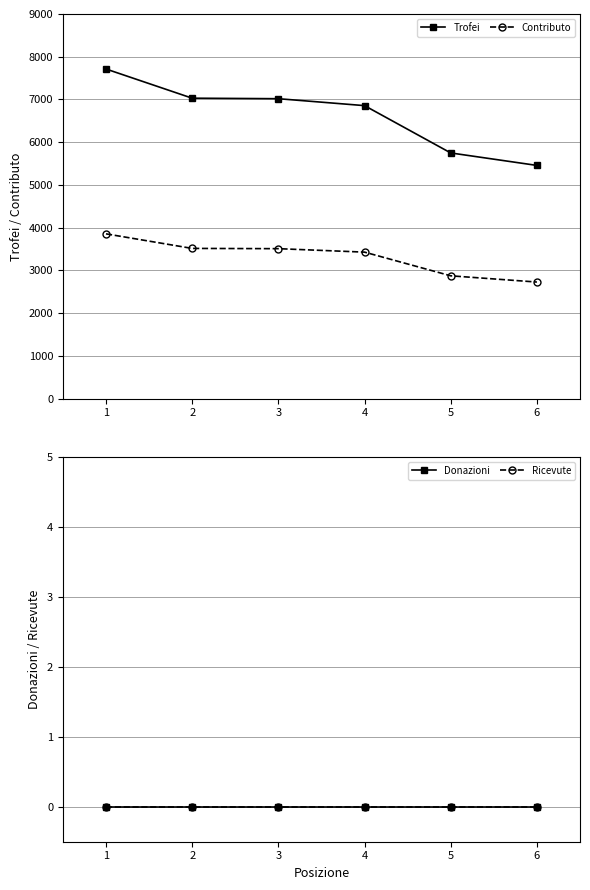

True or false: Trofei has more than 0 points higher than both neighbors.

False